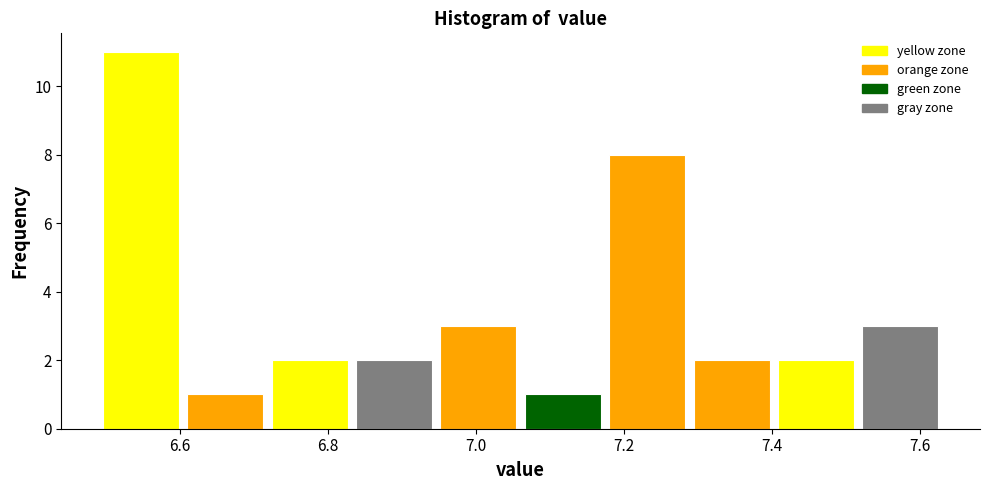

Reading left to right, transcribe this chart: for each bar, give the range it covers on the x-axis and its height. Neither the bar edges nor the heights are printed on the chart, so give them approximately, as read against the axes.

6.490 to 6.604: 11
6.604 to 6.718: 1
6.718 to 6.832: 2
6.832 to 6.946: 2
6.946 to 7.060: 3
7.060 to 7.174: 1
7.174 to 7.288: 8
7.288 to 7.402: 2
7.402 to 7.516: 2
7.516 to 7.630: 3